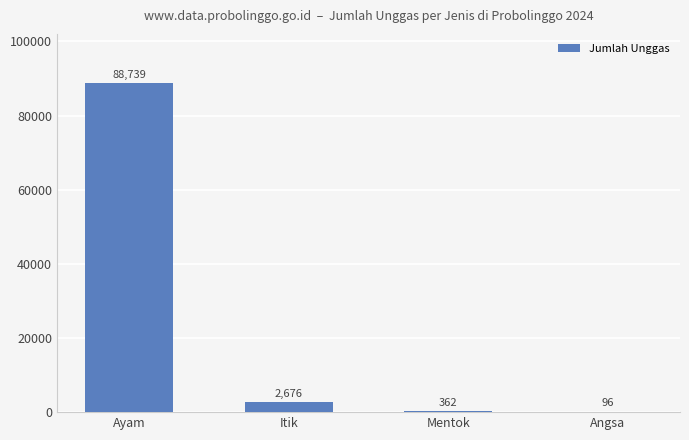

What is the greatest value displayed?

88739